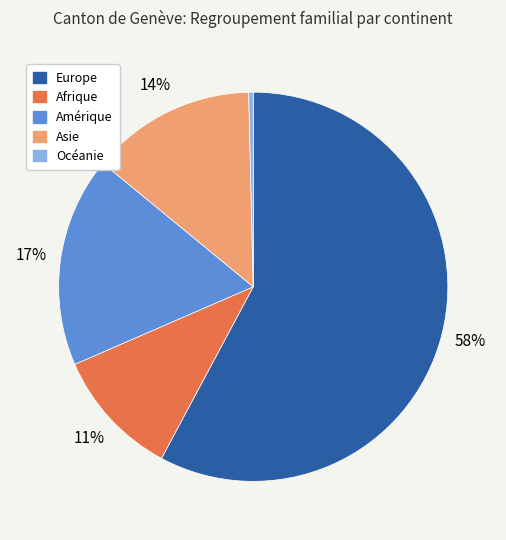

To the nearest percent, what is the difference between the Afrique and Asie slice percentages?

3%